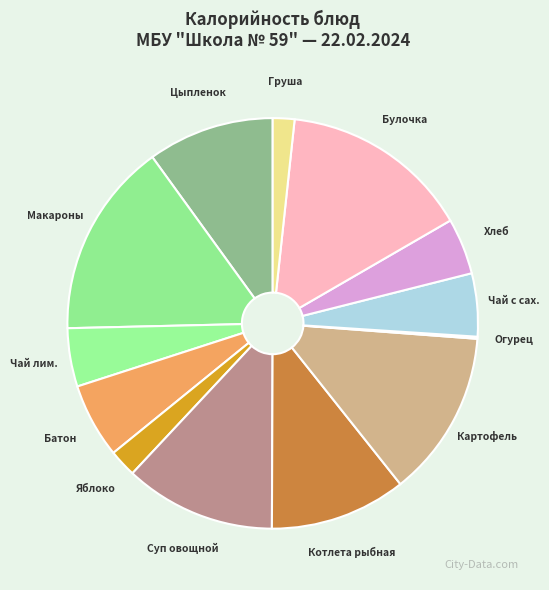

What is the ratio of the value at Батон to the value at Чай лим.?

1.3